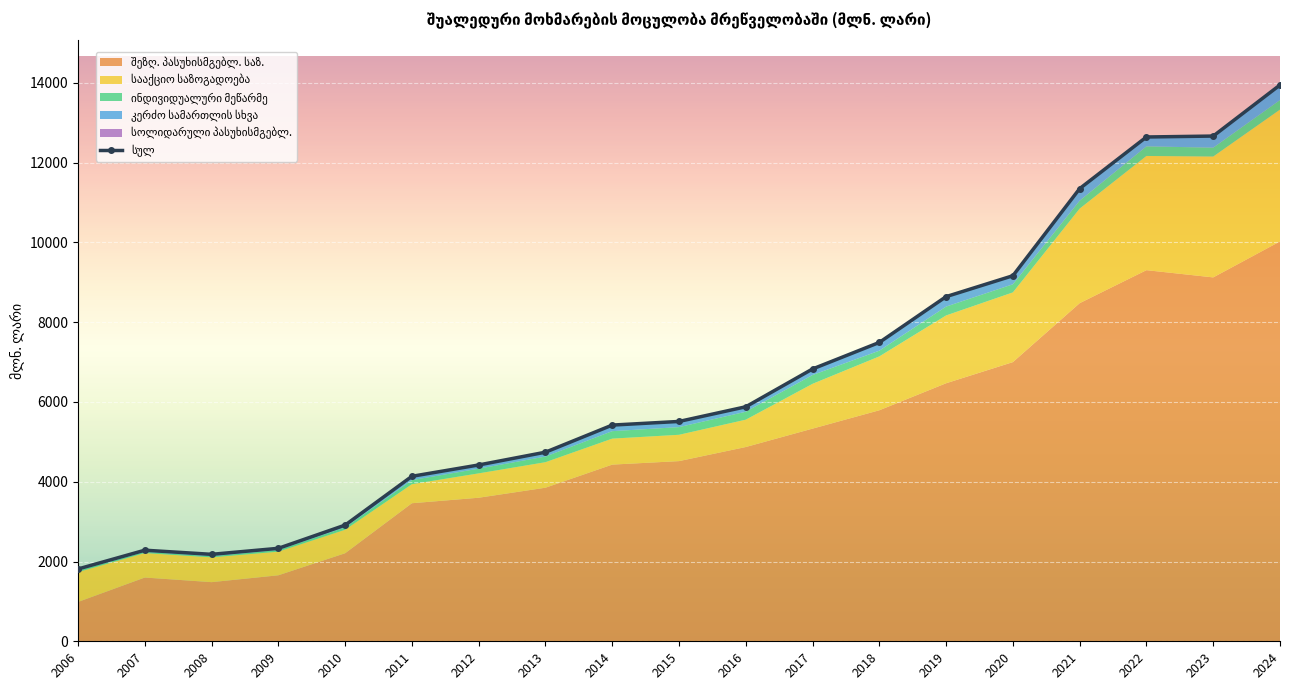

What is the value of the 13th point from the left?

7492.9